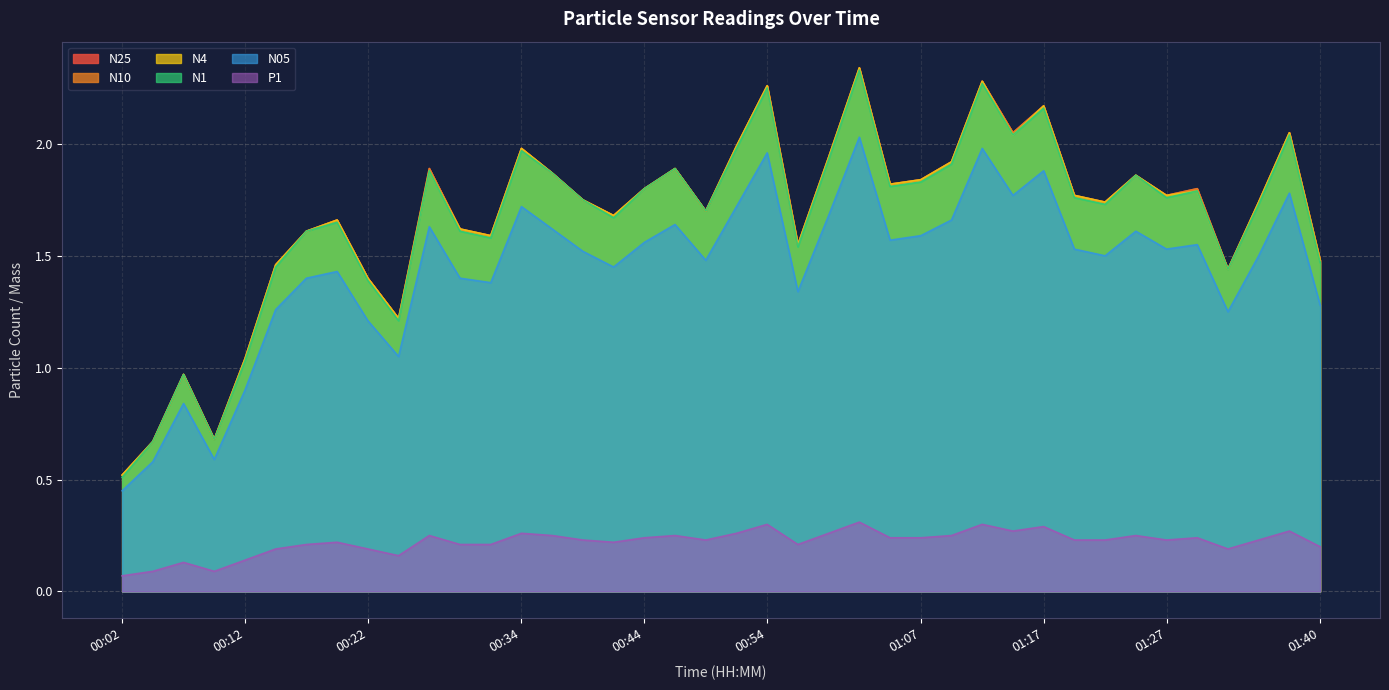

How many interior local valleys does the N1 series have?

11